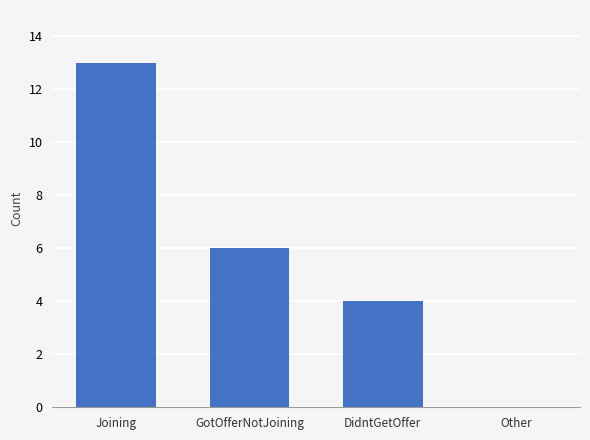

Count the number of data series in this chart.

1